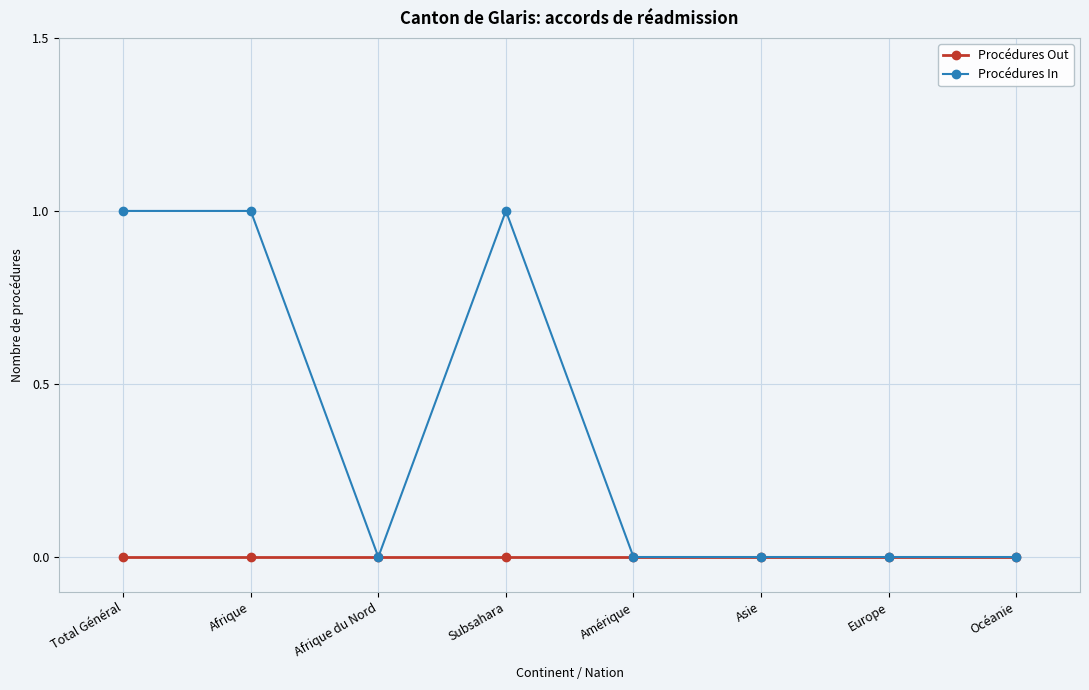

Rank the series by their maximum value, from highest to lowest.

Procédures In, Procédures Out